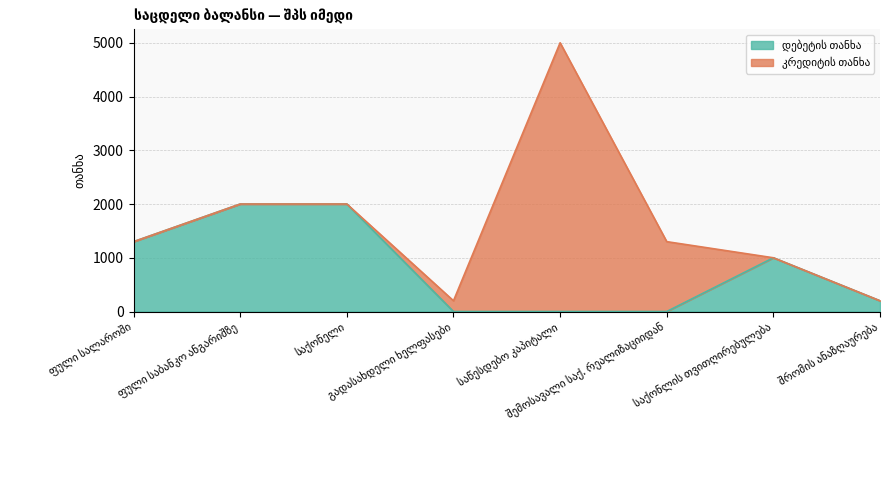

Is it true that the value at ფული საბანკო ანგარიშზე is 2000?

True